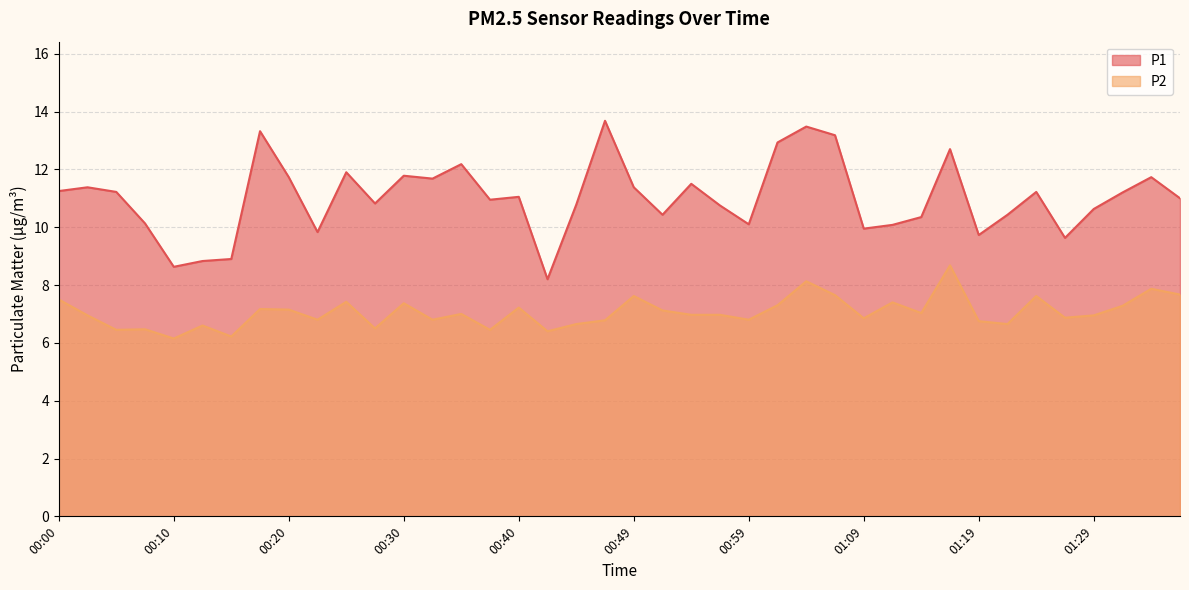

Which series has the largest range (max minus min)?

P1